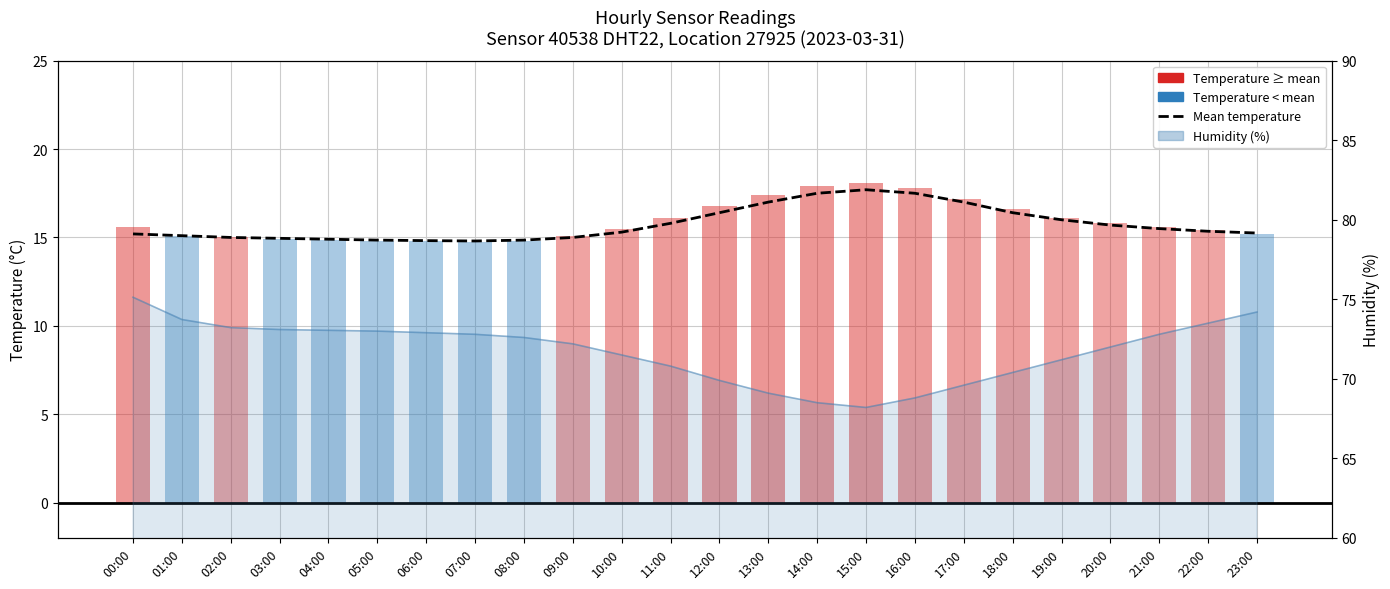

List the labels in order of value, largest first.

15:00, 14:00, 16:00, 13:00, 17:00, 12:00, 18:00, 19:00, 11:00, 20:00, 21:00, 22:00, 10:00, 23:00, 00:00, 01:00, 02:00, 09:00, 03:00, 04:00, 05:00, 08:00, 06:00, 07:00